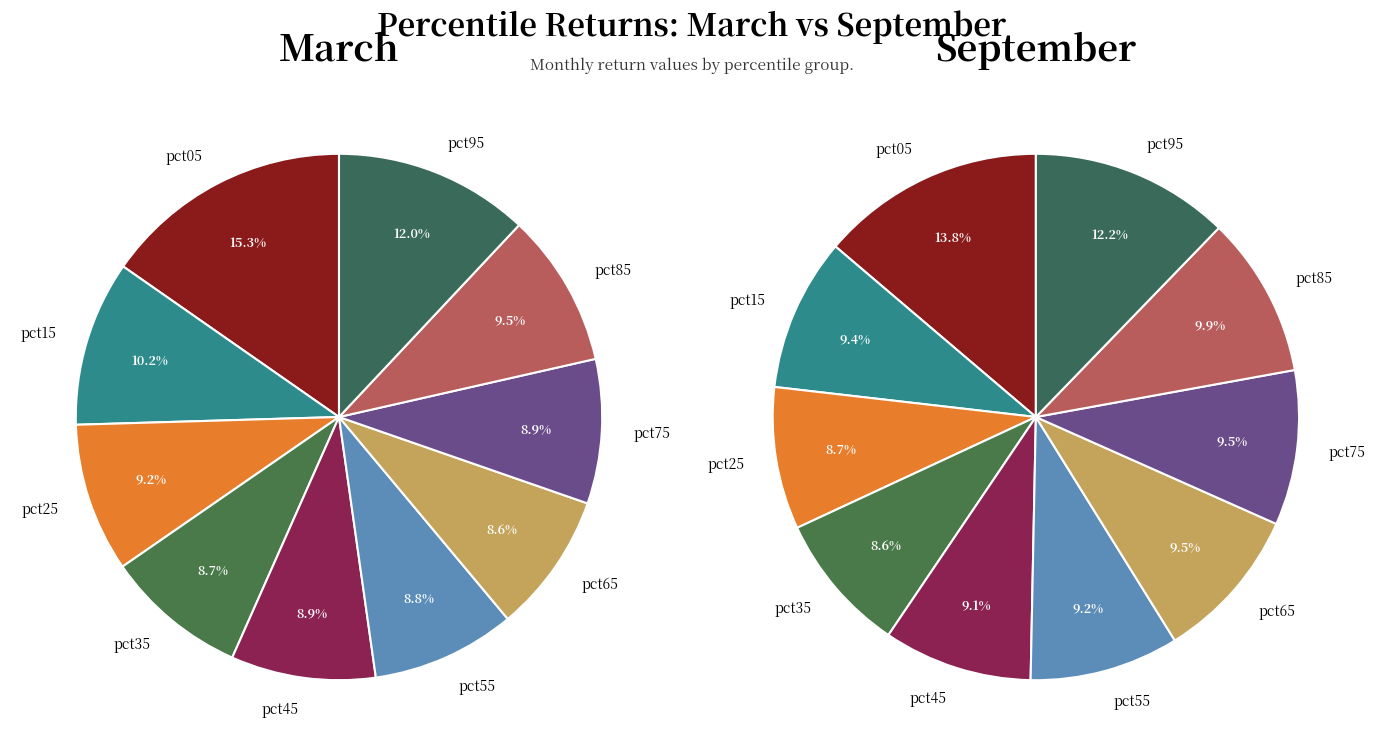

The 3 slice represents 1% of the pie. True or false?

False